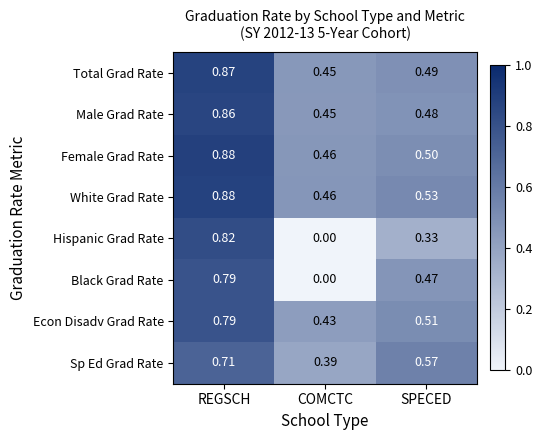

Which label corresponds to the smallest value in the chart?

COMCTC